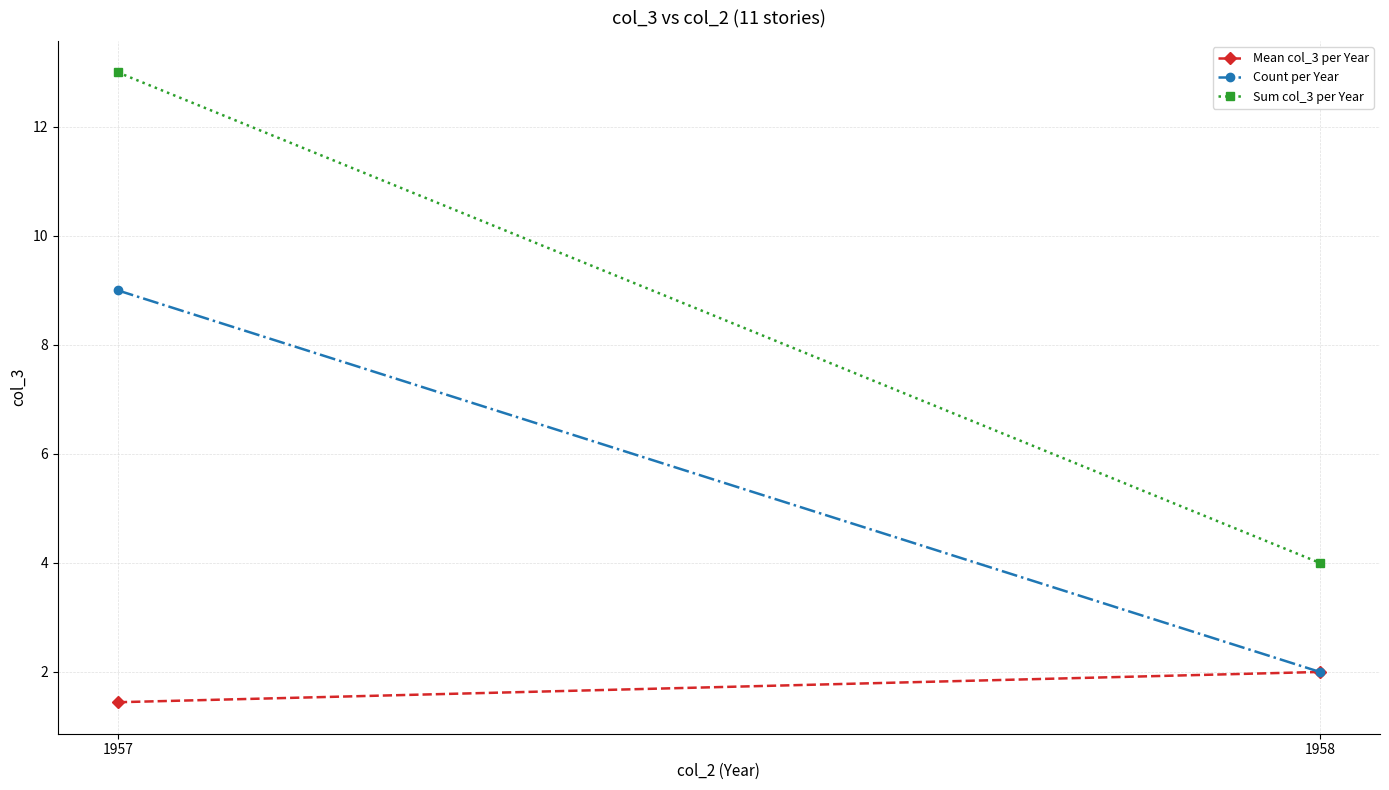

Is the value of Count per Year at 1957 greater than the value of Mean col_3 per Year at 1957?

Yes